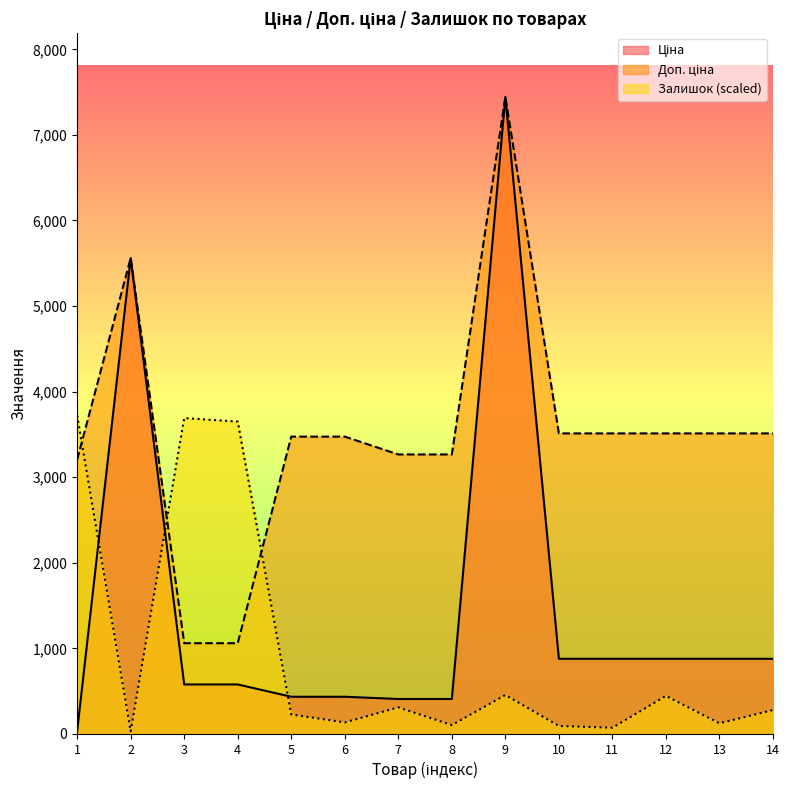

Where is Залишок nearest to the value 1876?

9